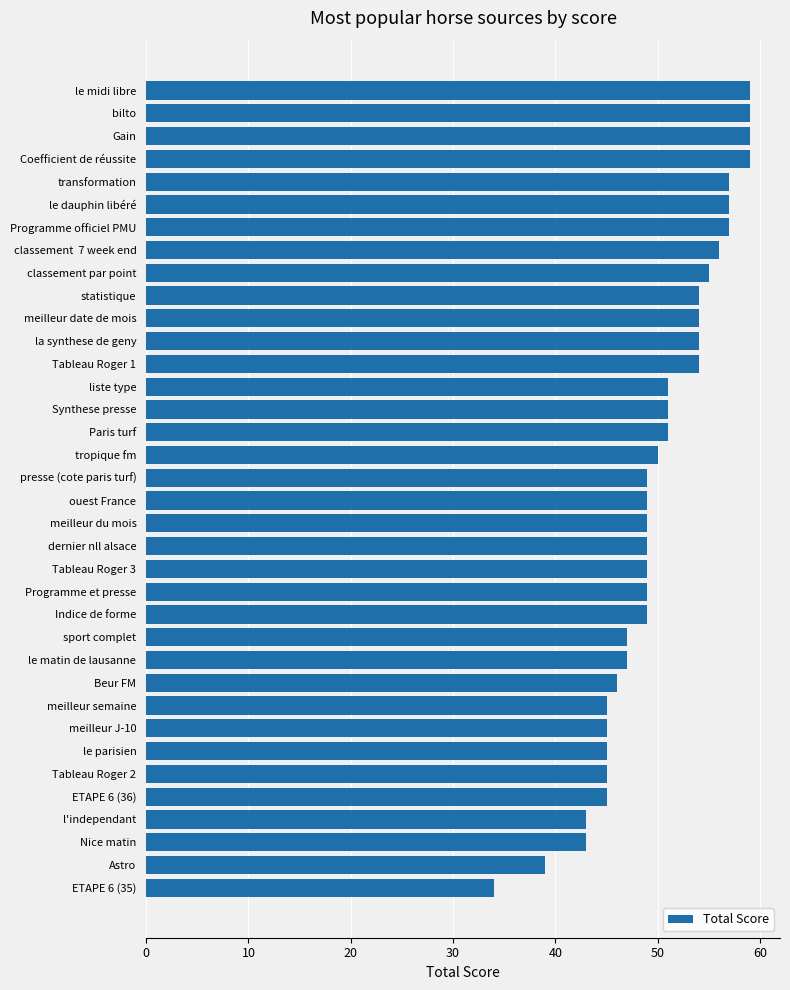

Which has a higher value, Coefficient de réussite or liste type?

Coefficient de réussite